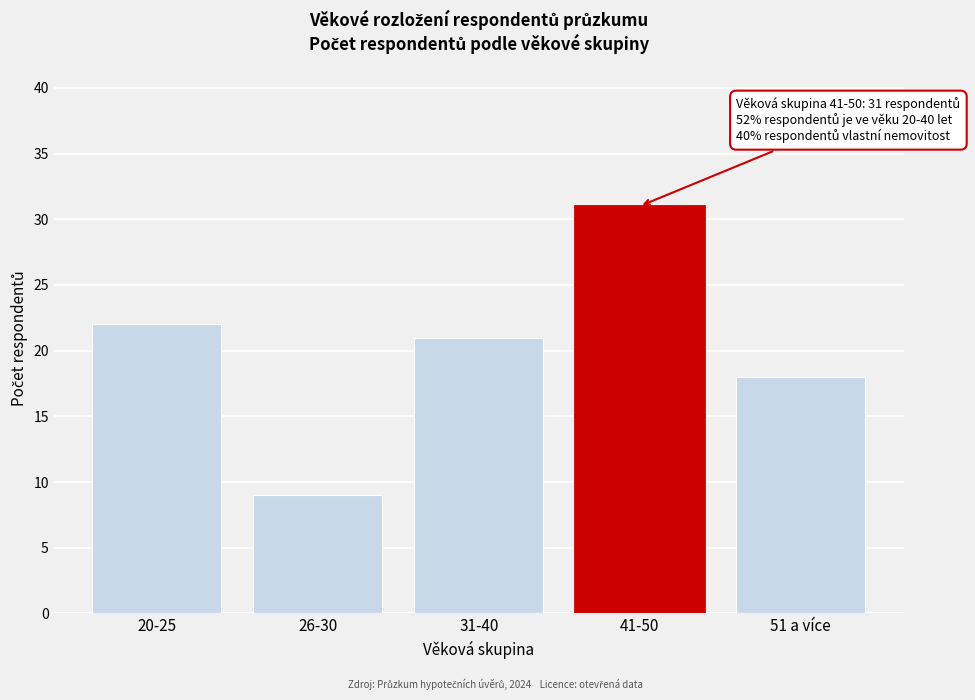

Reading left to right, extract all data points from this chart.

20-25=22	26-30=9	31-40=21	41-50=31	51 a více=18